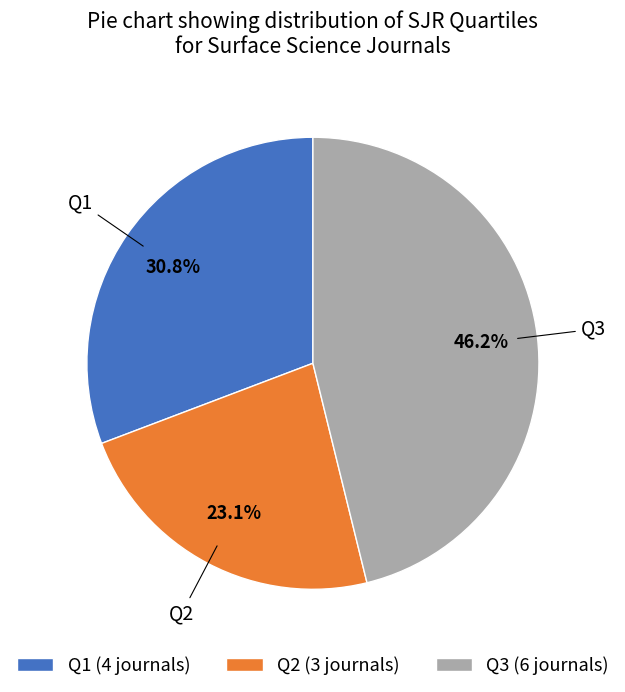

Which category has the biggest portion of the pie?

Q3